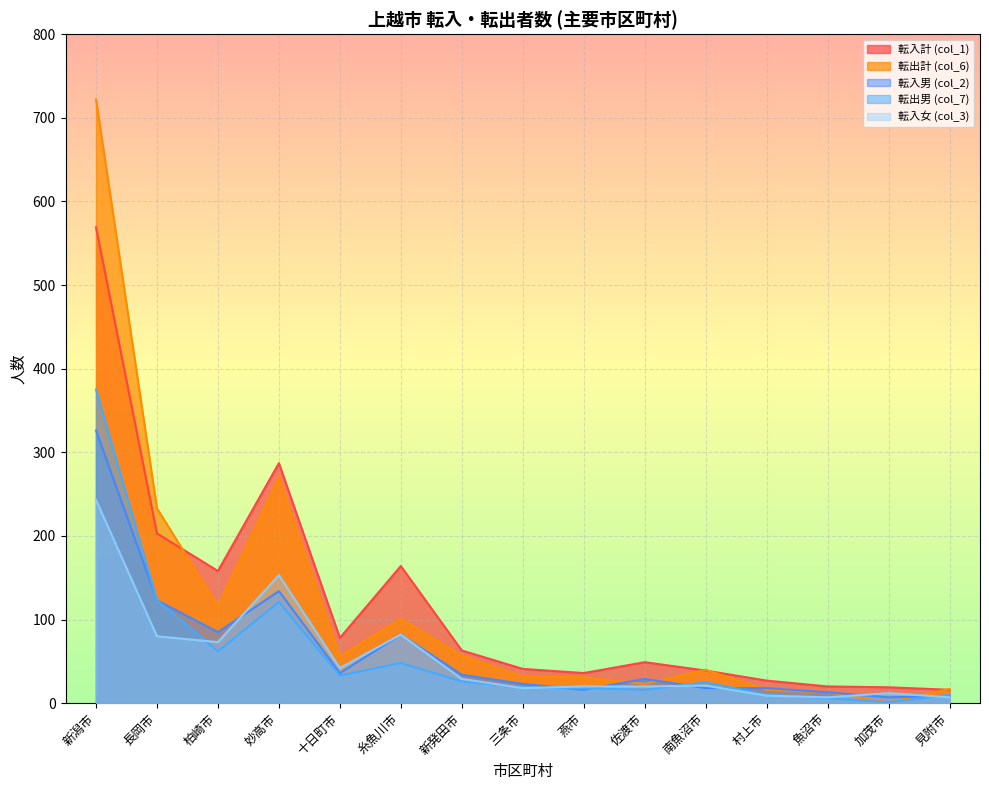

Which series has the largest total across all categories?

転入計 (col_1)